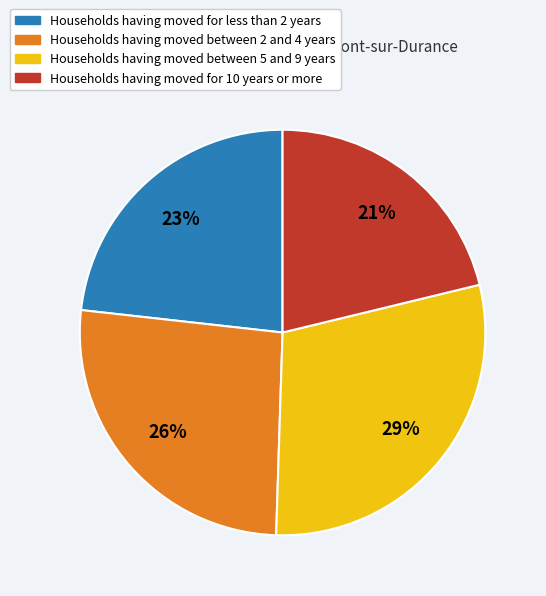

Approximately how many times larger is the value at Households having moved for less than 2 years compared to Households having moved between 2 and 4 years?

0.9